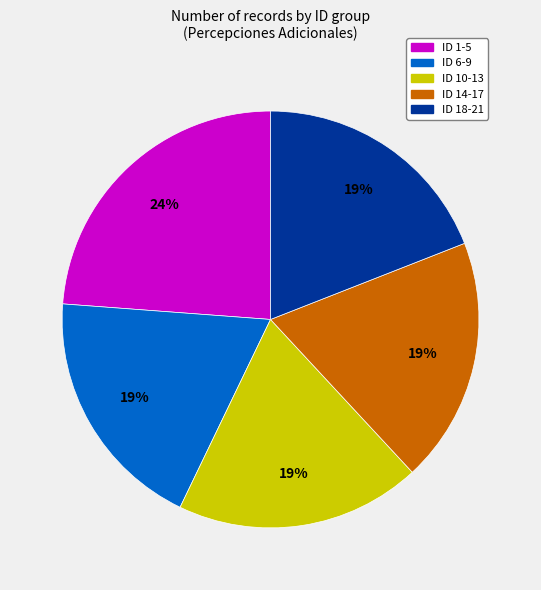

Count the number of slices in the pie.

5